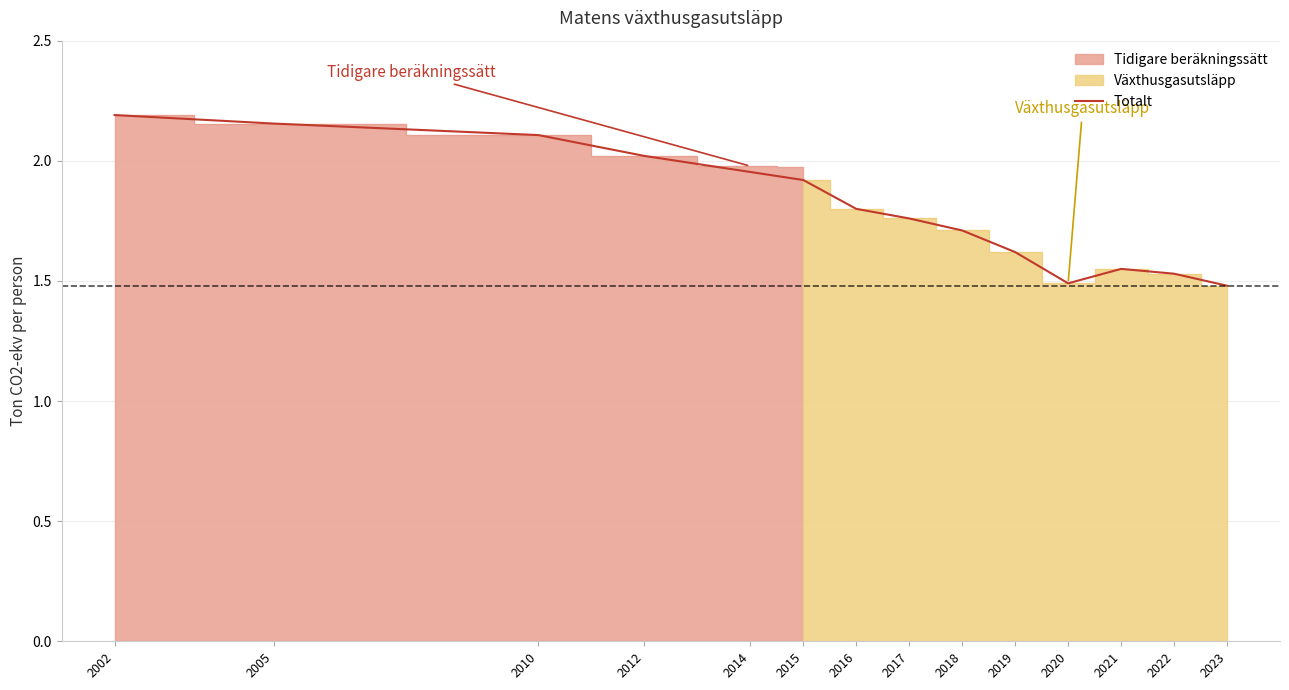

True or false: Totalt has a value of 2.5 at 2021.

False